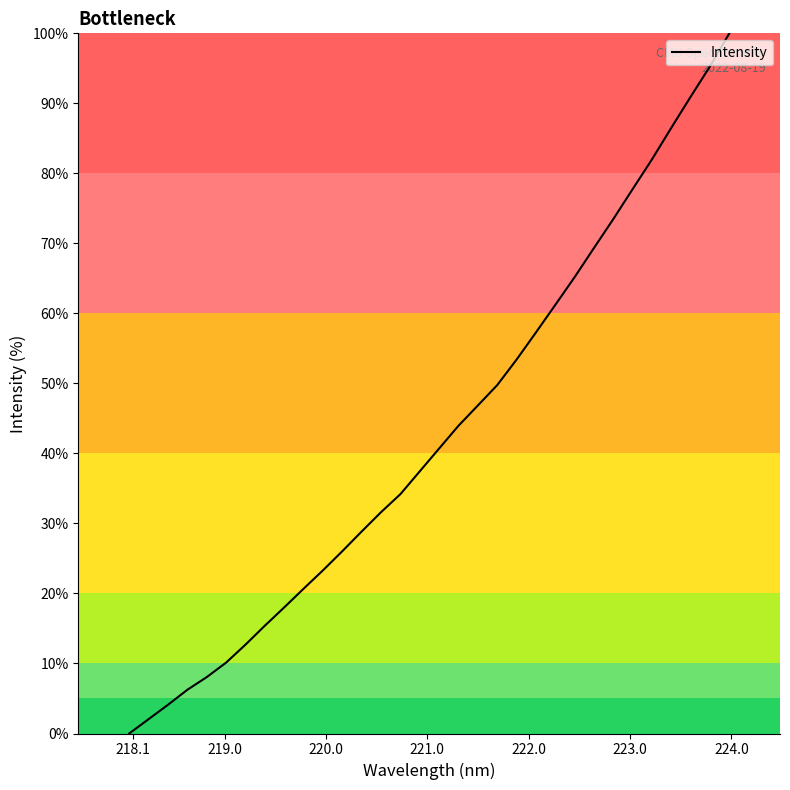

What is the difference between the maximum and minimum values?

100.0